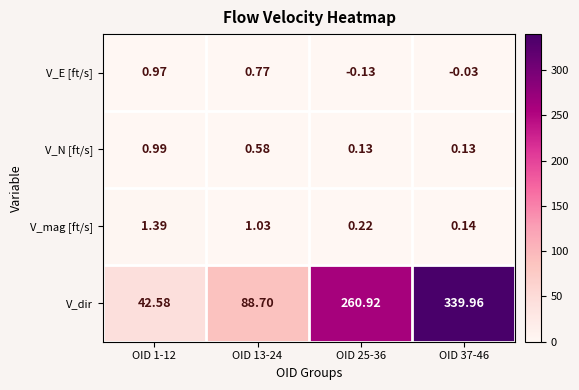

Rank the series by their maximum value, from highest to lowest.

V_dir, V_mag [ft/s], V_N [ft/s], V_E [ft/s]